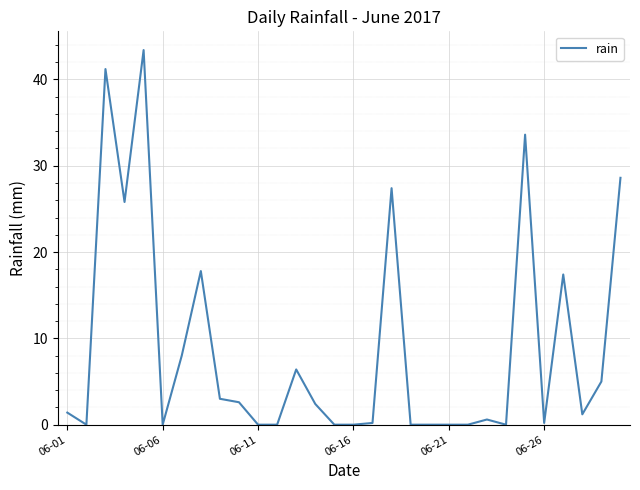

What is the maximum value shown in the chart?

43.4